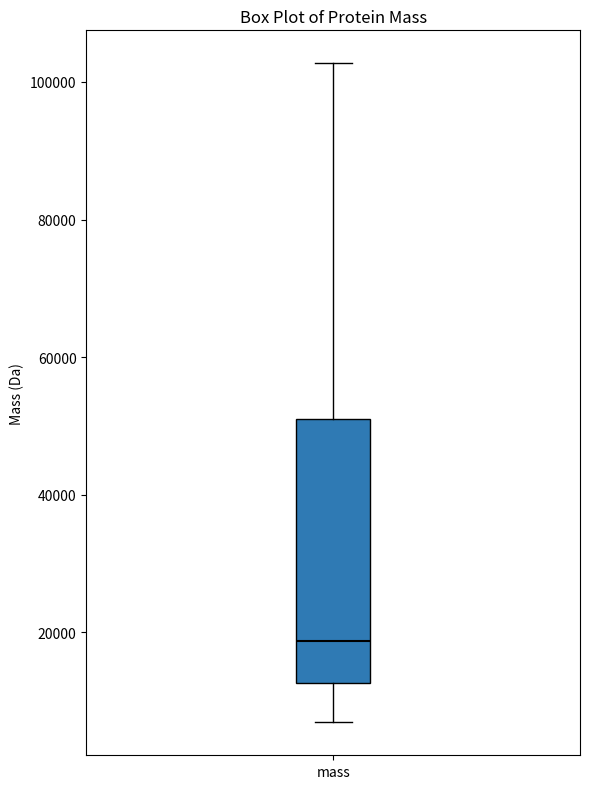

Transcribe this box plot: give where the median line is, the range the box spans, and where the two whiskers end, as read against the y-axis. The values are not printed on the chart, so give them approximately, as read against the axis.

median 18000, box 12000 to 52000, whiskers 6000 to 102000